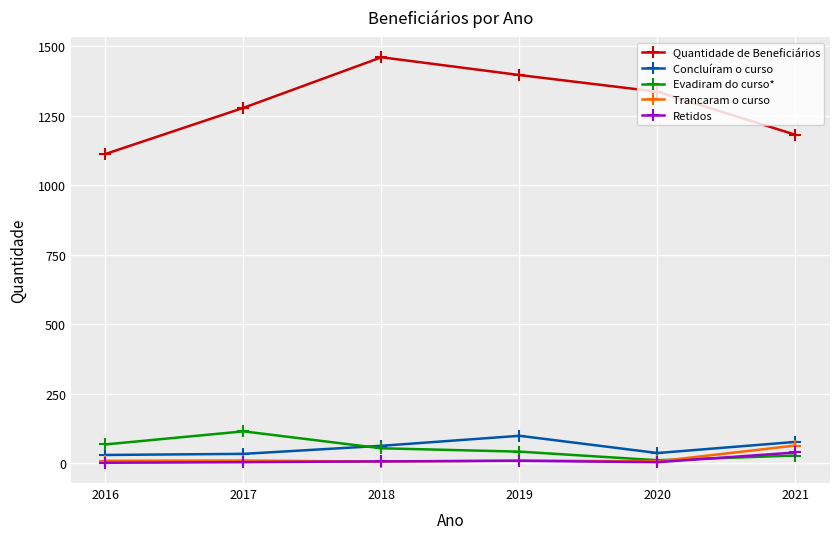

True or false: Evadiram do curso* and Trancaram o curso intersect in this chart.

True